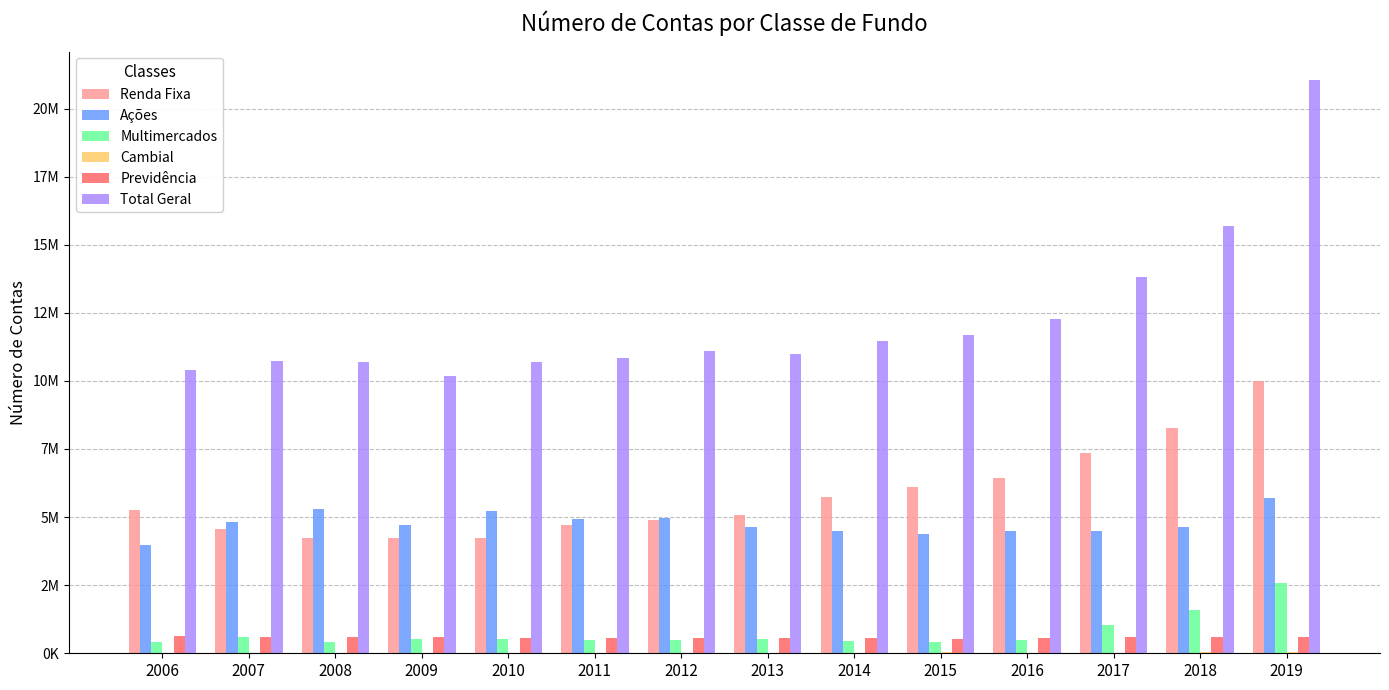

What is the total value across all series at 2007?

21358960